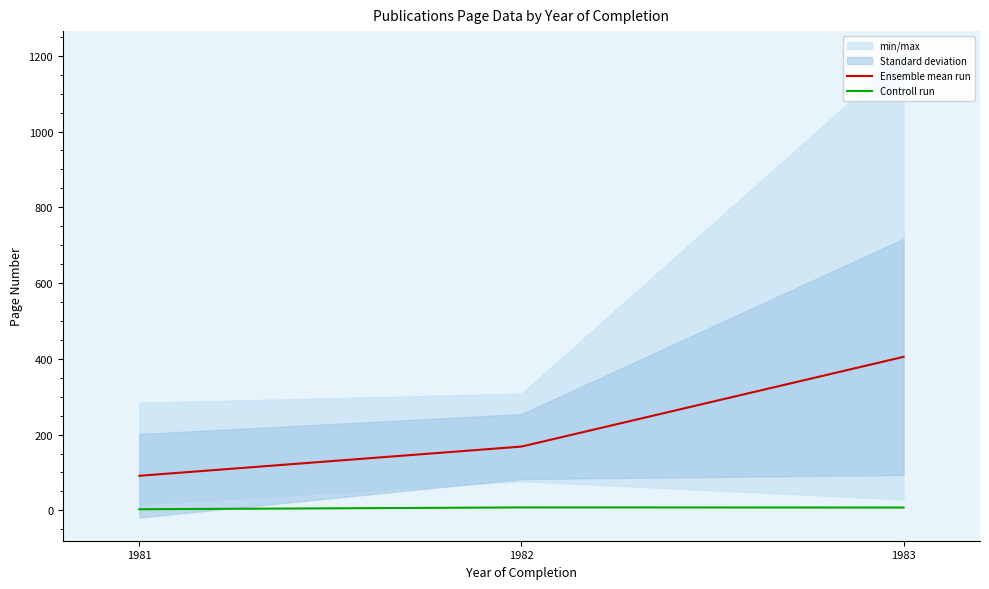

At 1983, list the series in order from smallest to largest.

Controll run, Ensemble mean run